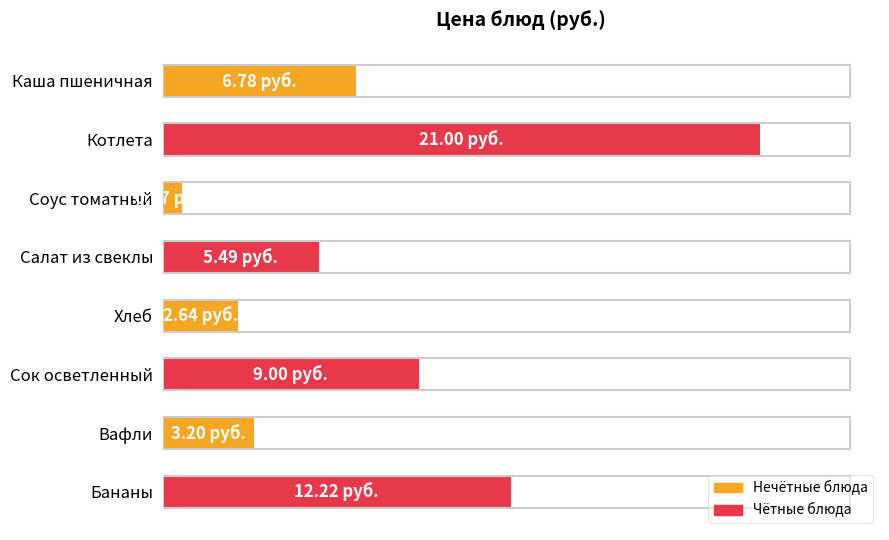

Are the bars horizontal?

Yes